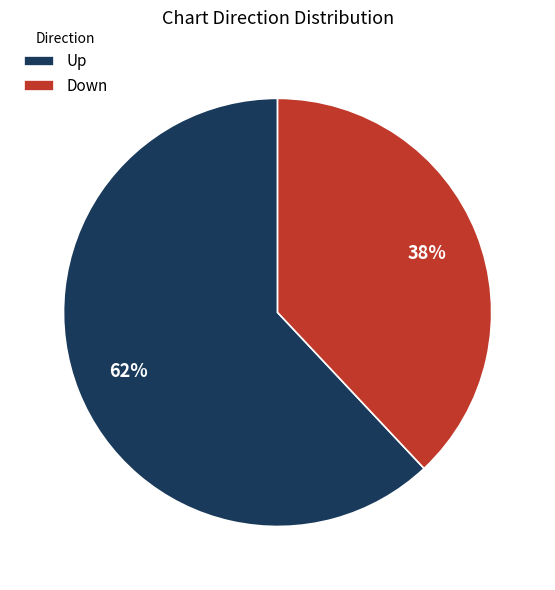

Is Up the majority of the pie?

Yes